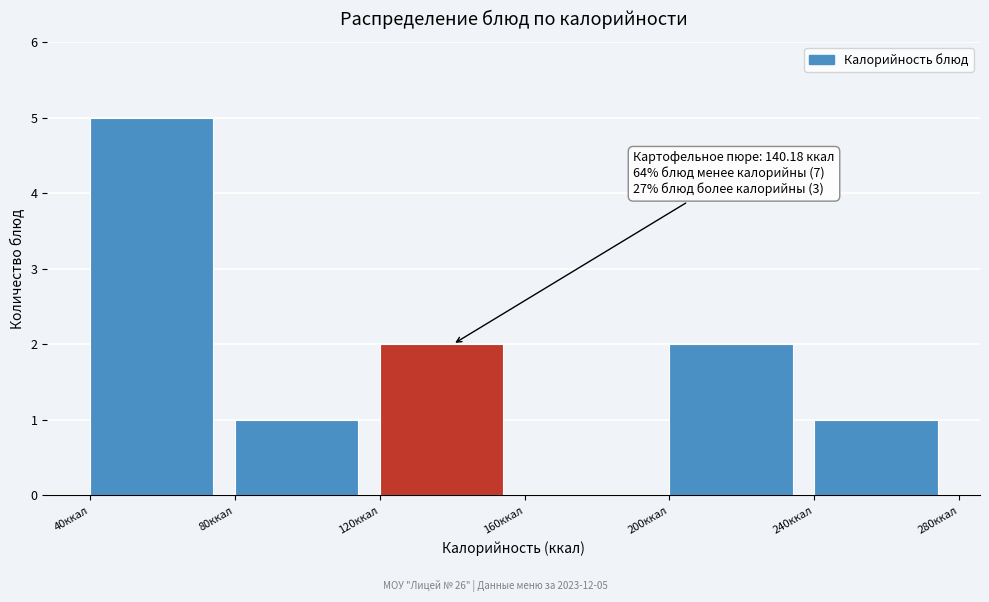

Over which range of the x-axis is the bar tallest?

40 to 80